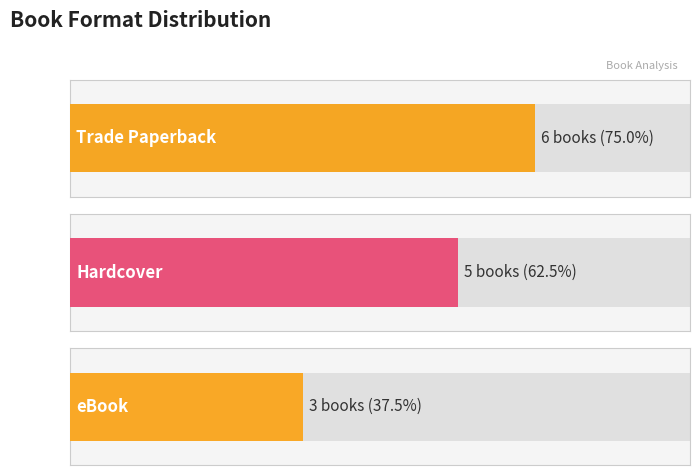

What is the greatest value displayed?

6